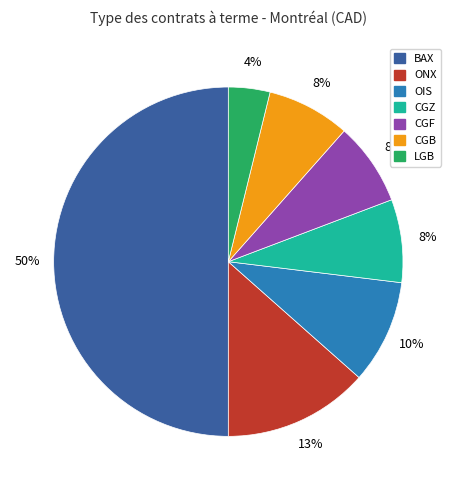

What percentage is the CGZ slice, to the nearest percent?

8%